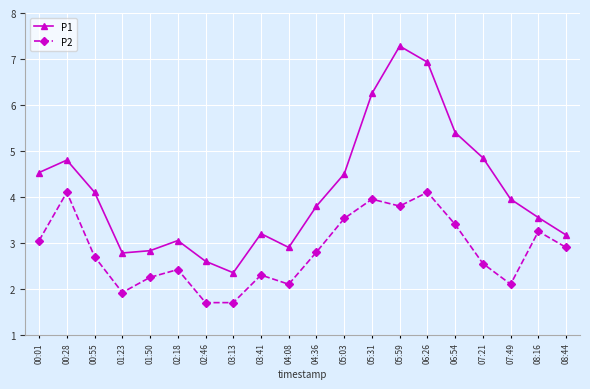

Which series has the largest range (max minus min)?

P1